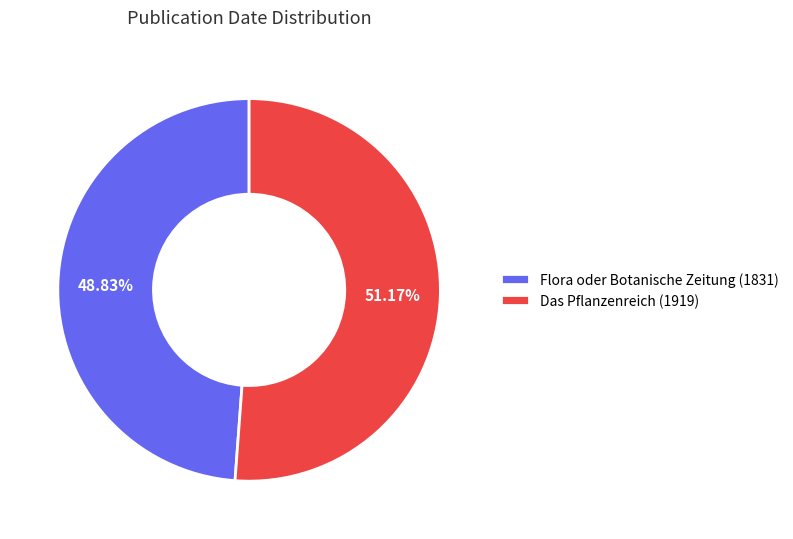

Is it true that Flora oder Botanische Zeitung (1831) is 49% of the pie?

True